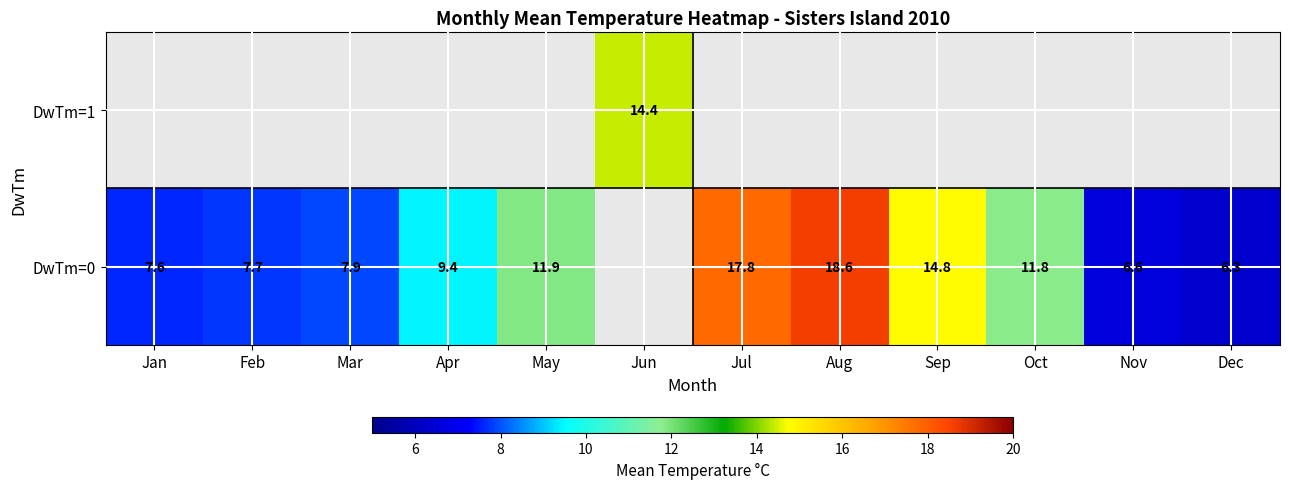

Is it true that DwTm=0 equals 3.8 at Jan?

False